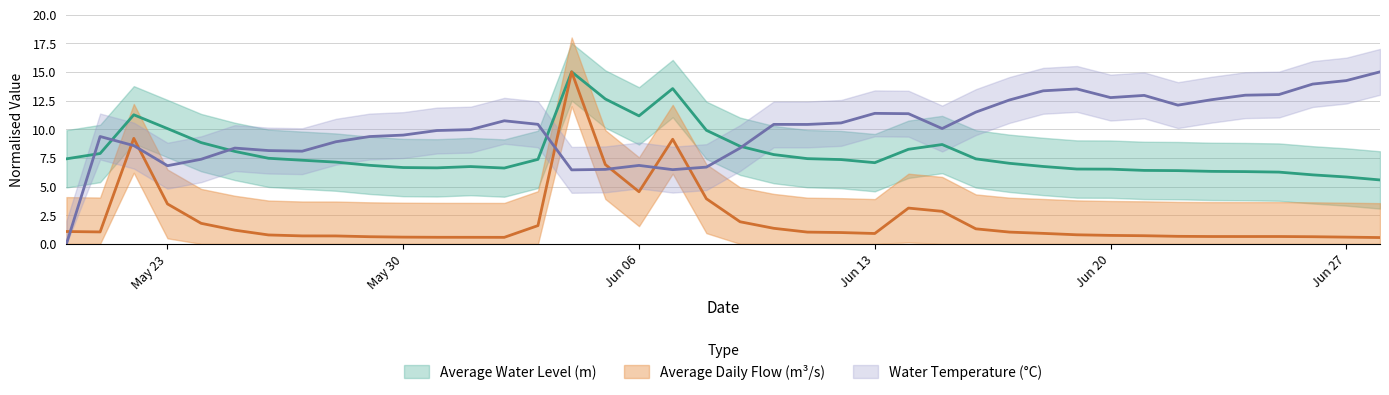

What is the total value across all series at 2016-05-29?

16.8